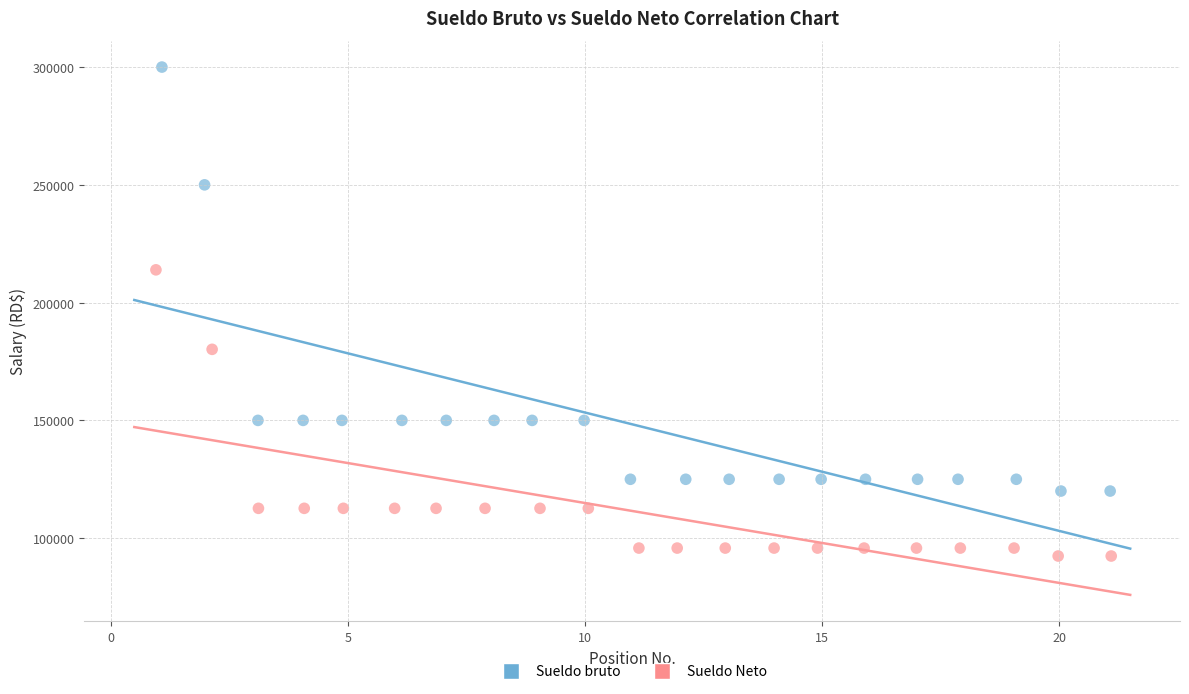

Which series contains the lowest Y value?

Sueldo Neto